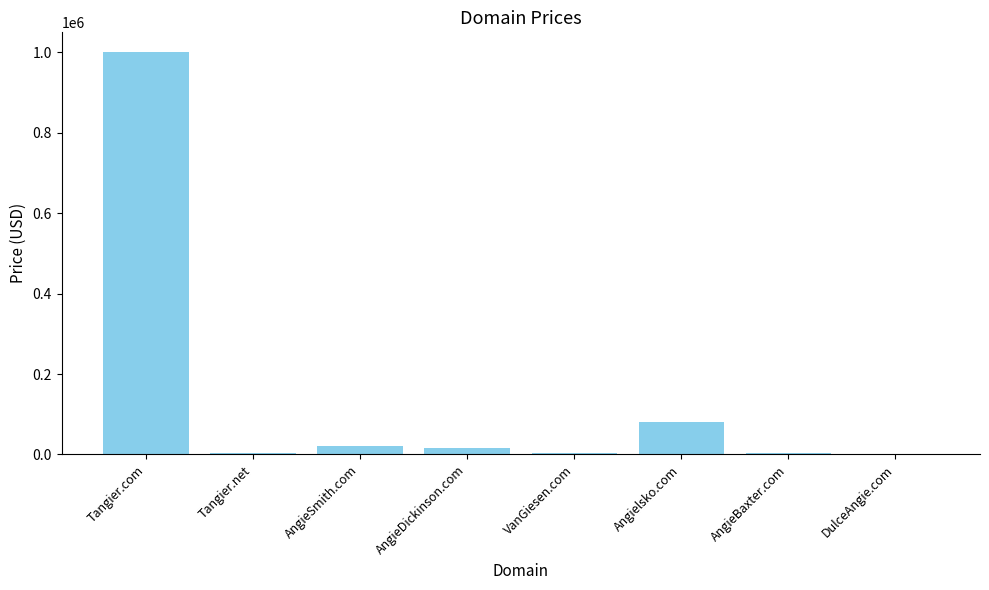

What is the sum of the values at DulceAngie.com and VanGiesen.com?

6776